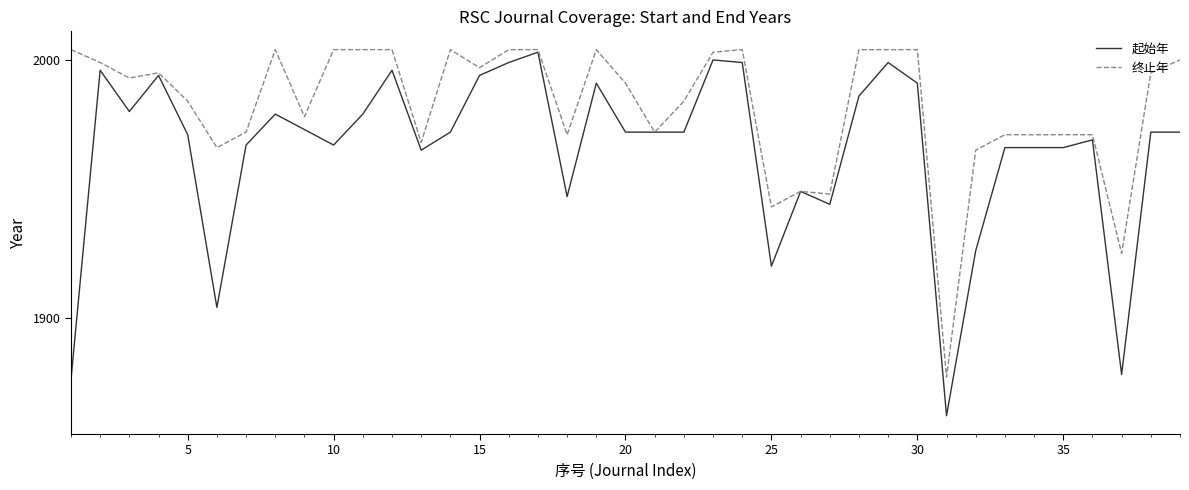

Which series has the widest spread of values?

起始年